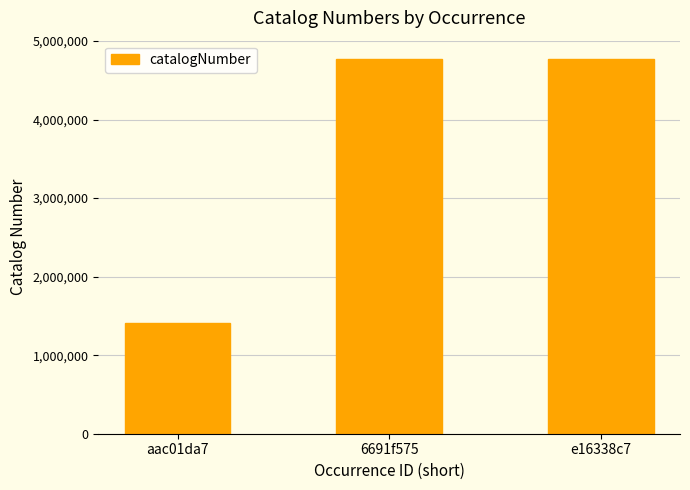

What is the ratio of the value at e16338c7 to the value at 6691f575?

1.0